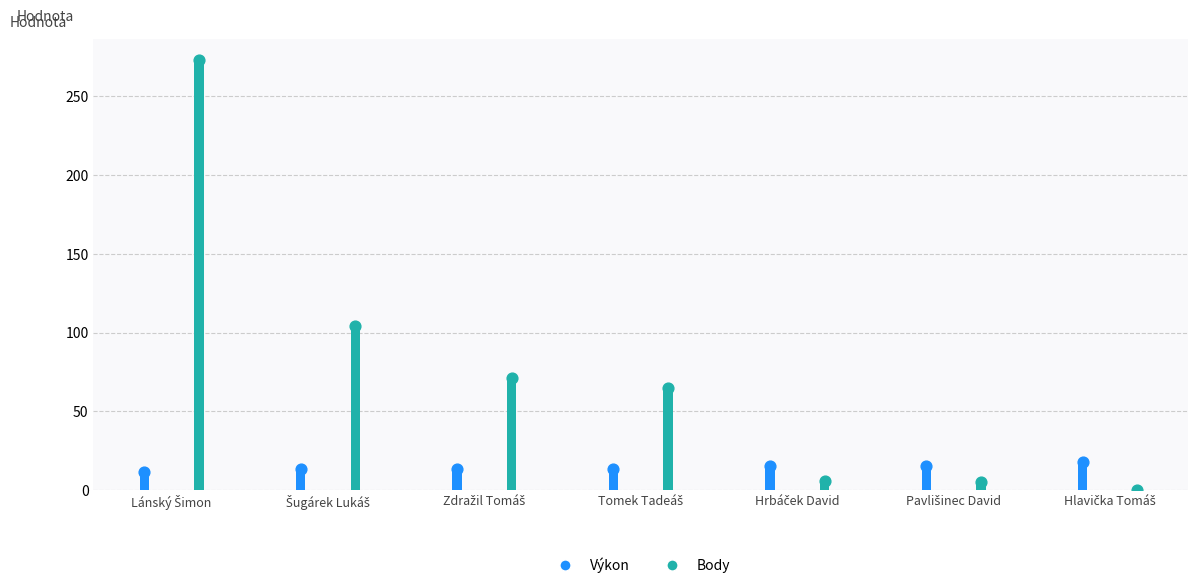

At which category is the sum across all series the highest?

Lánský Šimon